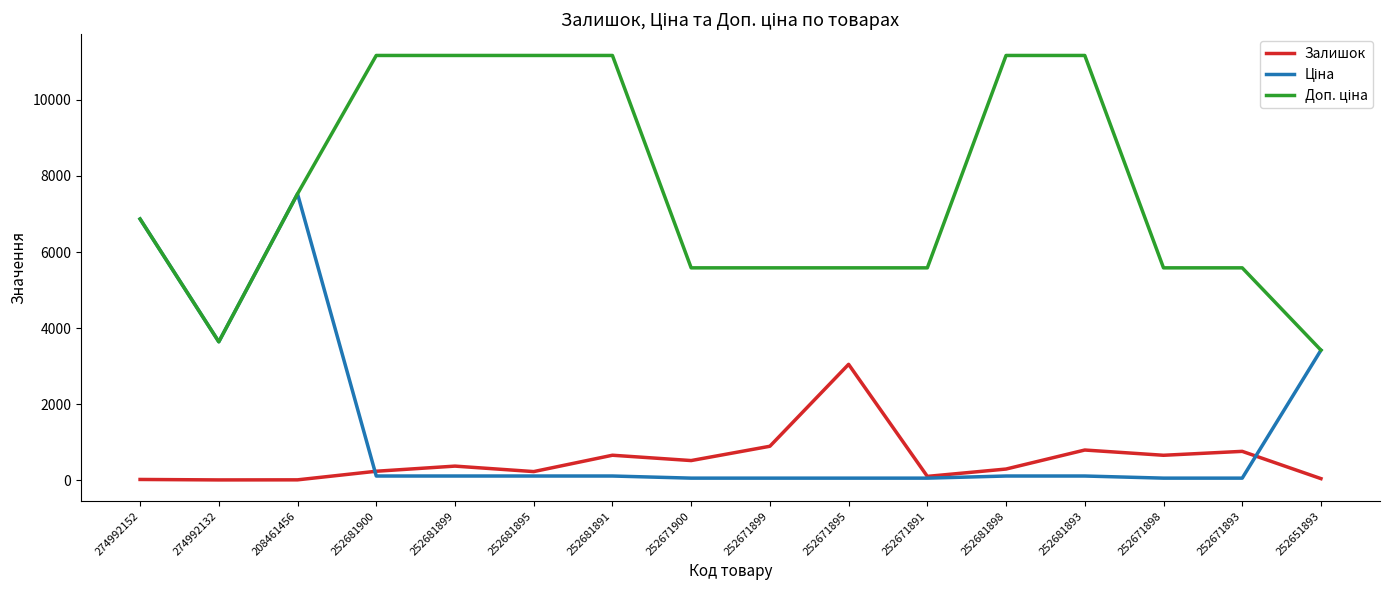

True or false: Залишок has a value of 894.0 at 252671899.

True